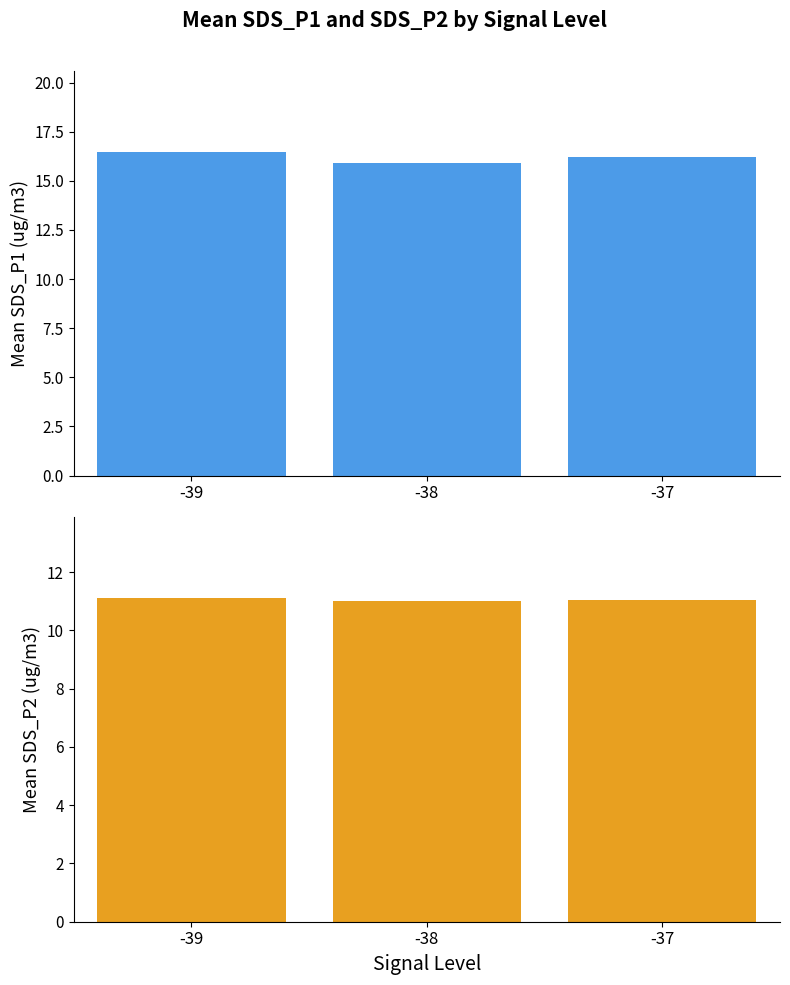

What is the average value of the Mean SDS_P2 series?

11.1